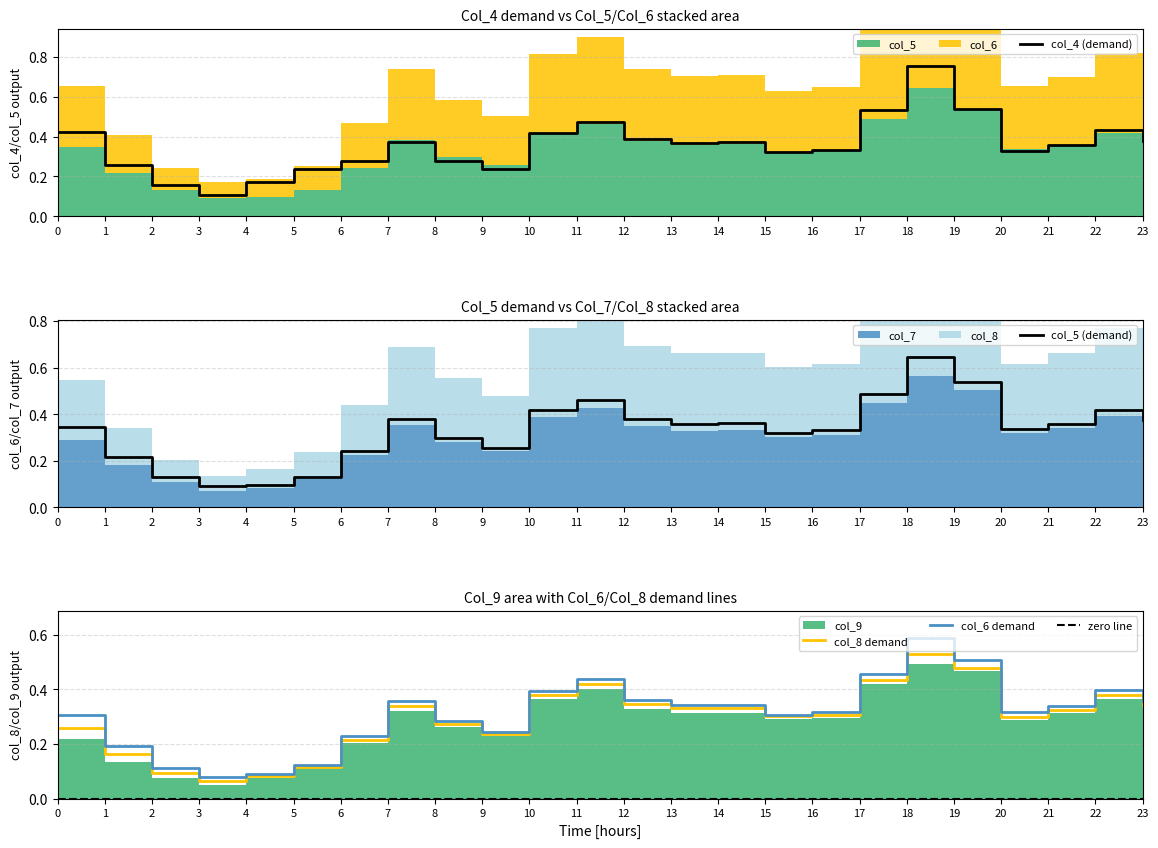

True or false: col_8 demand has a value of 0.4 at 10.

True